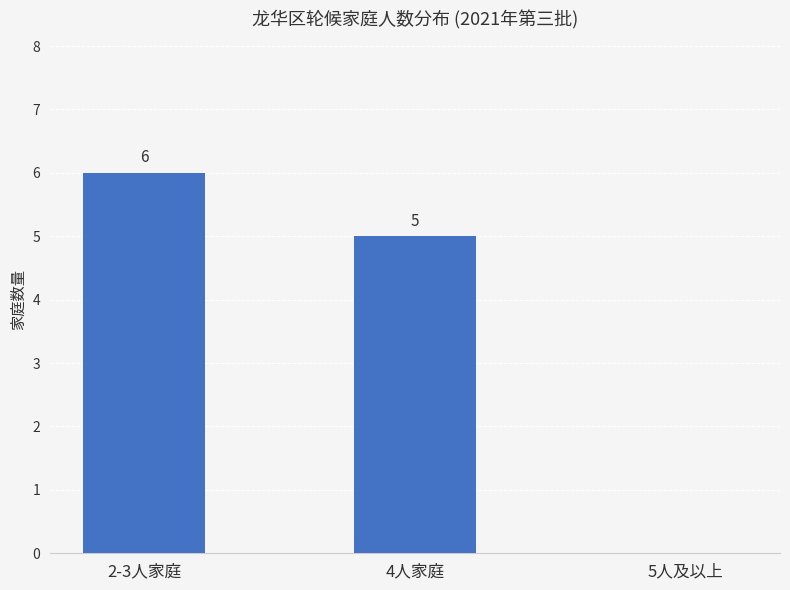

Where is the data nearest to the value 3?

4人家庭